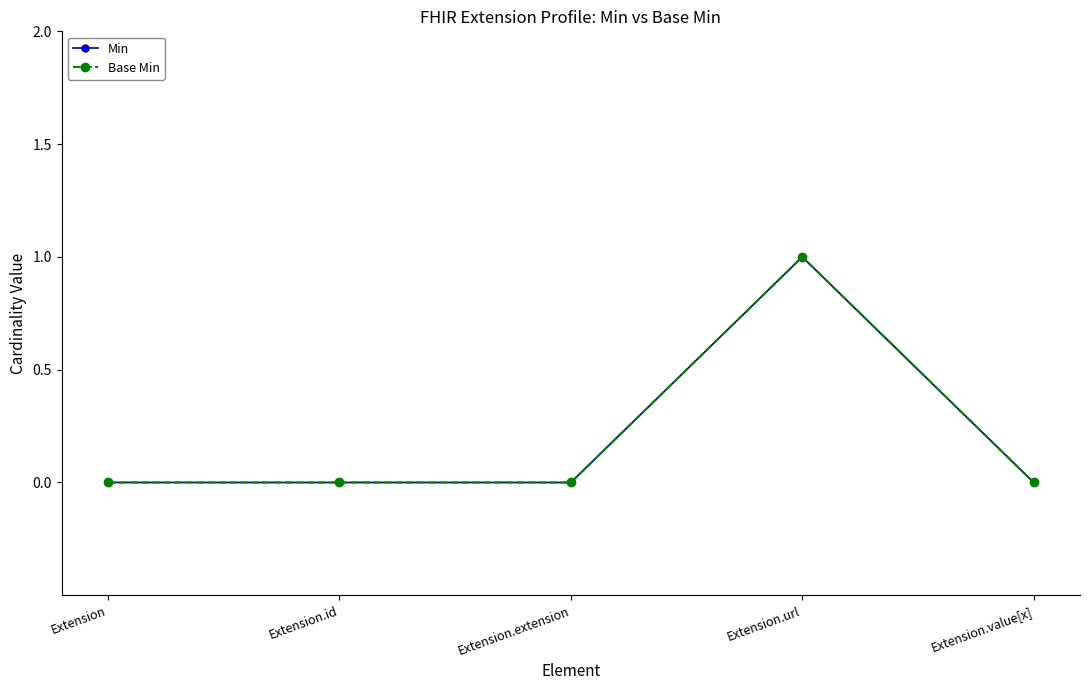

How many lines are shown in the chart?

2